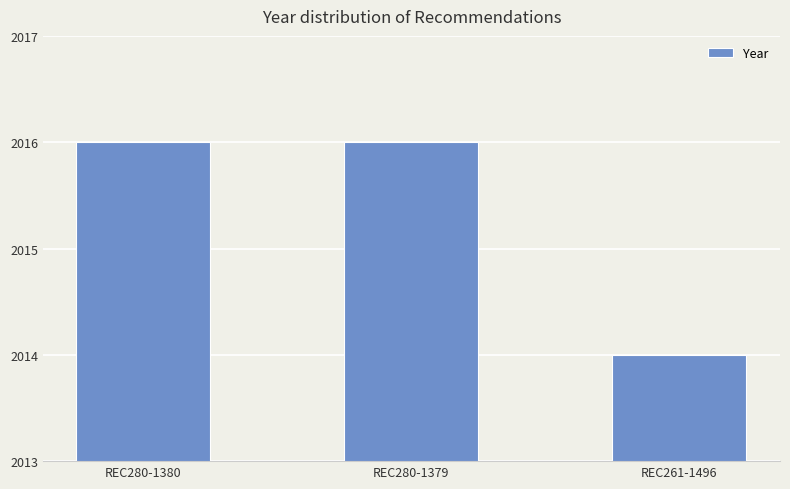

What is the maximum value shown in the chart?

2016